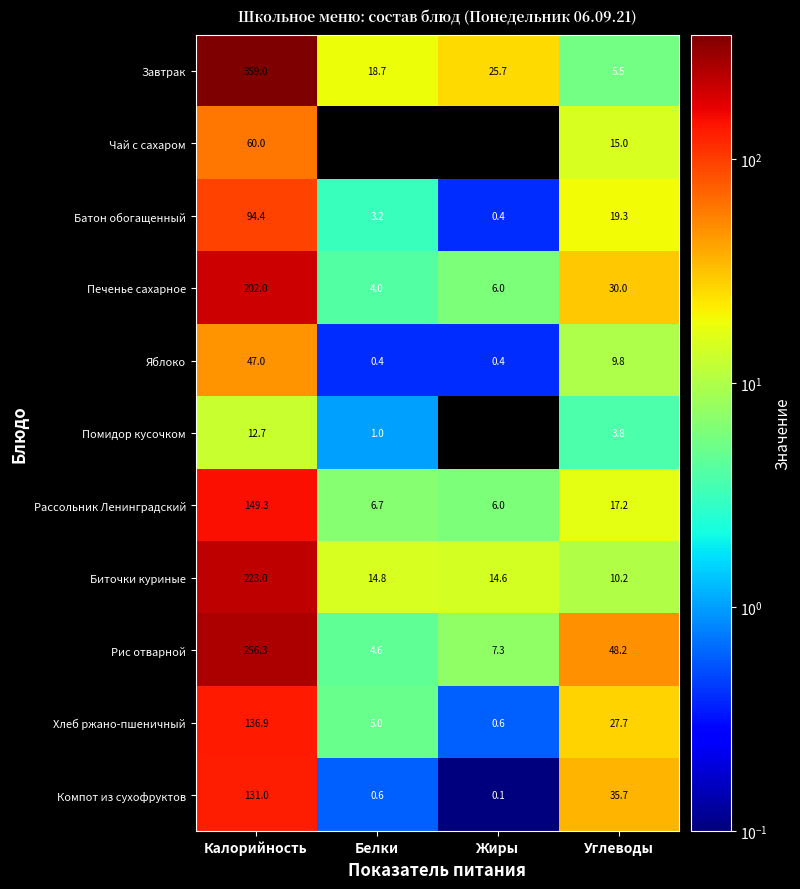

Which series has the widest spread of values?

Завтрак